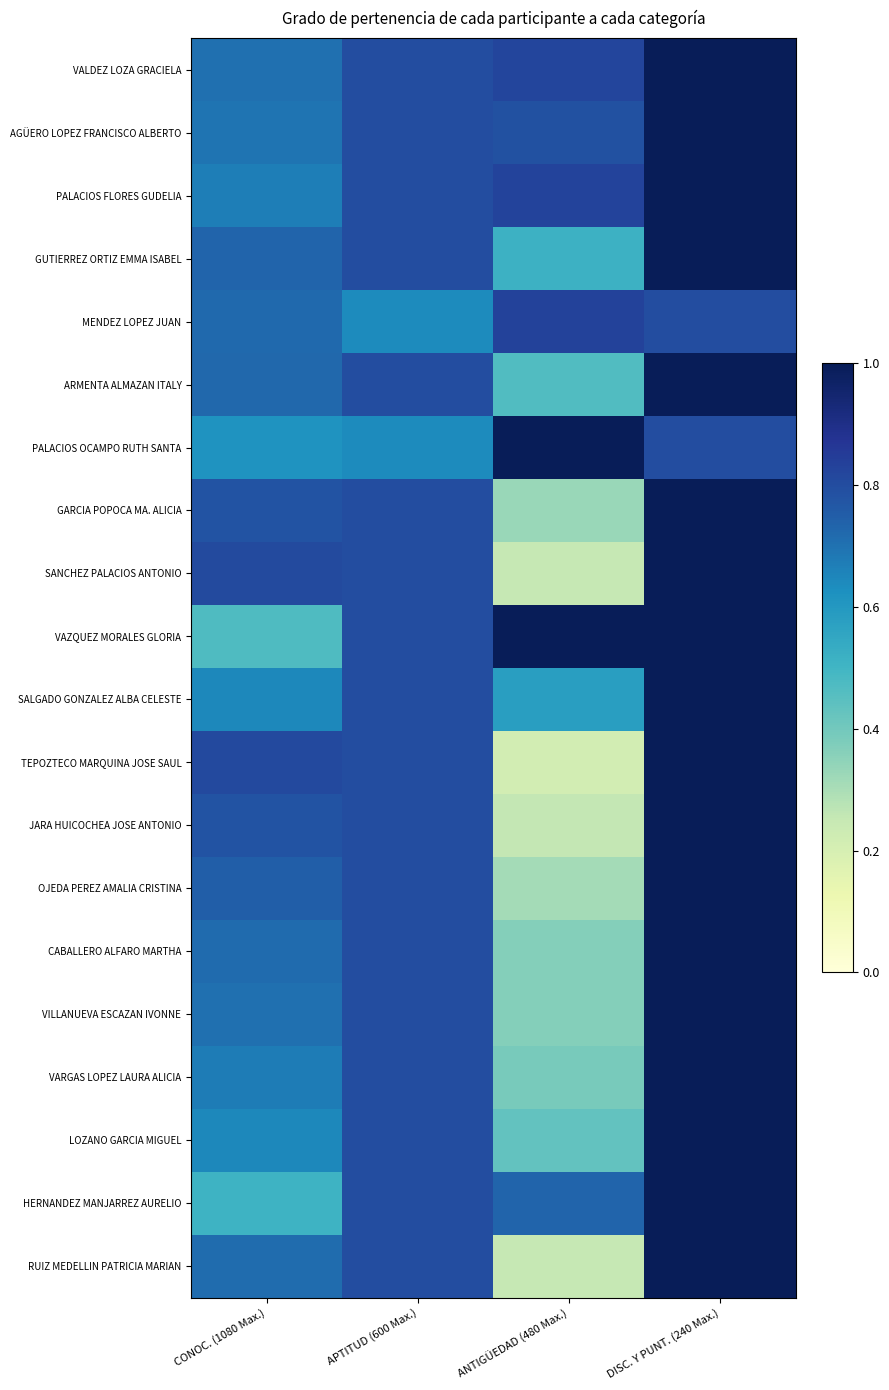

Which series has the largest range (max minus min)?

TEPOZTECO MARQUINA JOSE SAUL